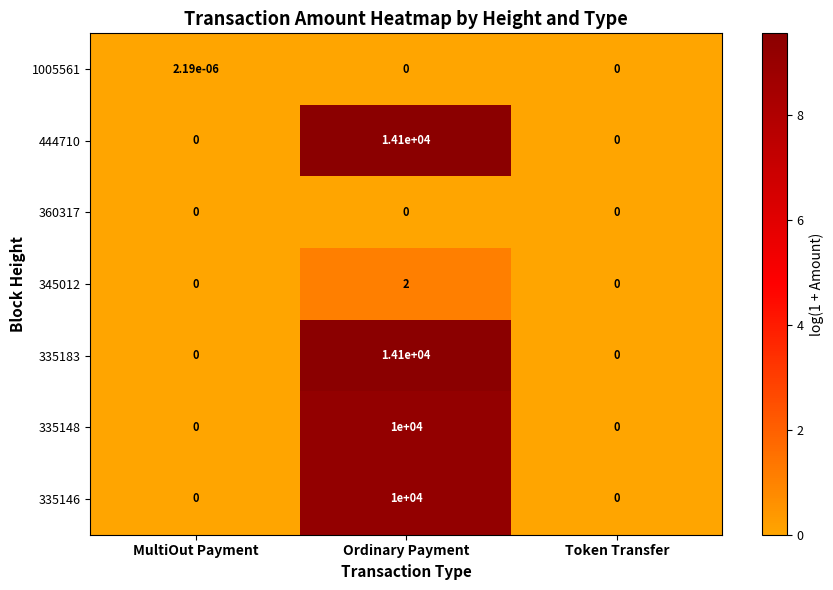

Which category has the highest value across all series?

Ordinary Payment